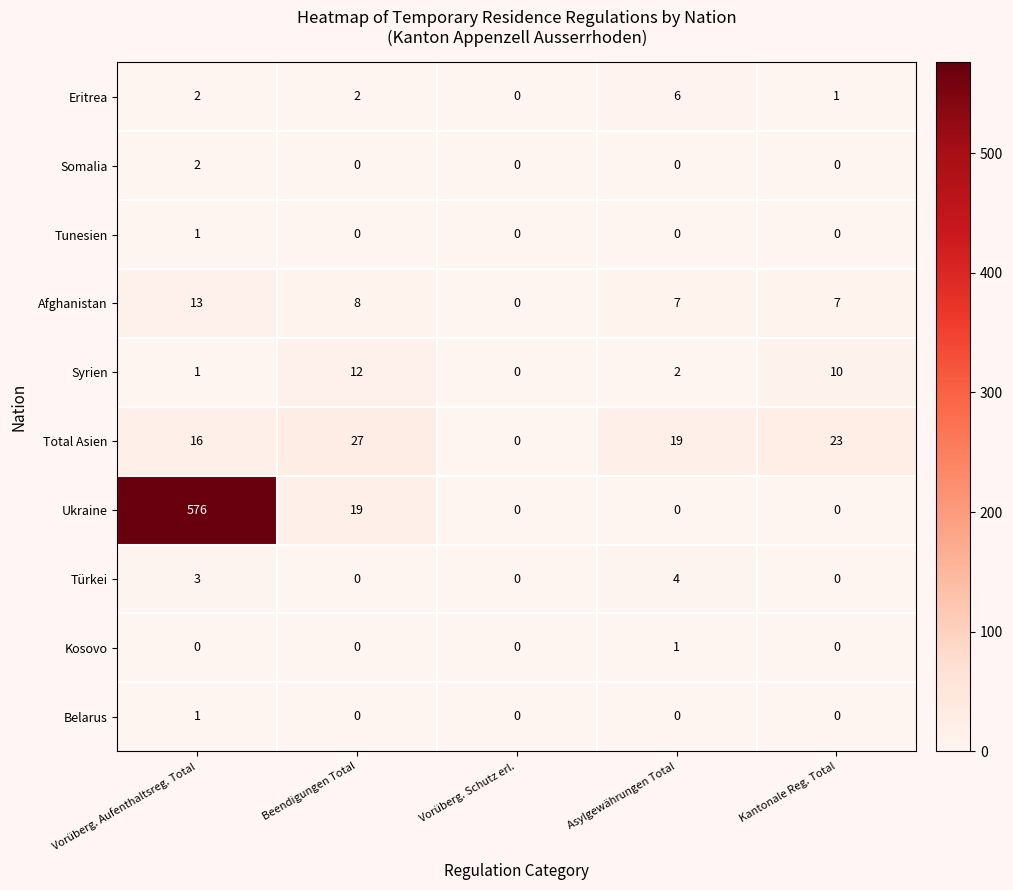

Is it true that Türkei equals -1 at Vorüberg. Schutz erl.?

False